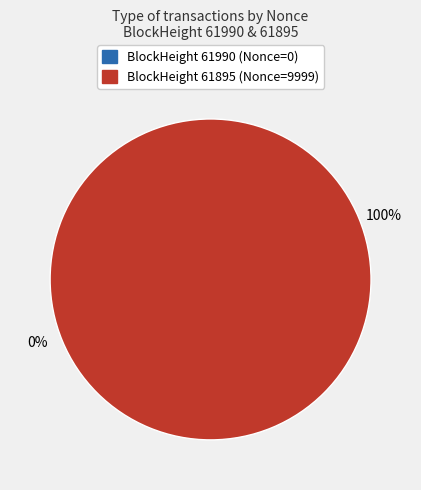

What is the majority slice?

61895